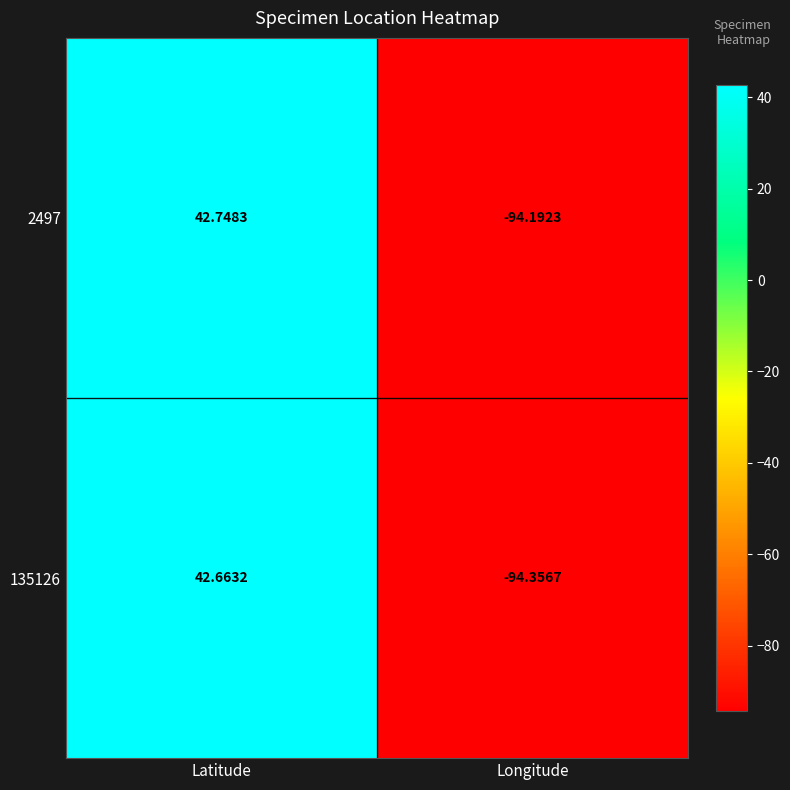

Is the value of 2497 at Latitude greater than the value of 135126 at Latitude?

Yes